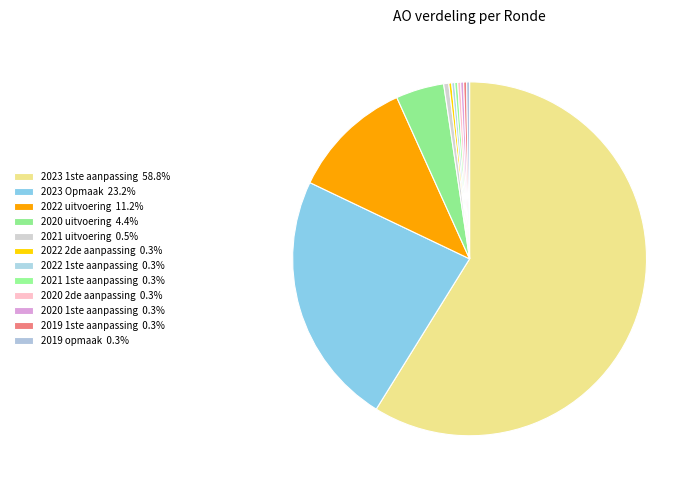

Rank the categories by value from highest to lowest.

2023 1ste aanpassing, 2023 Opmaak, 2022 uitvoering, 2020 uitvoering, 2021 uitvoering, 2022 2de aanpassing, 2022 1ste aanpassing, 2021 1ste aanpassing, 2020 2de aanpassing, 2020 1ste aanpassing, 2019 1ste aanpassing, 2019 opmaak